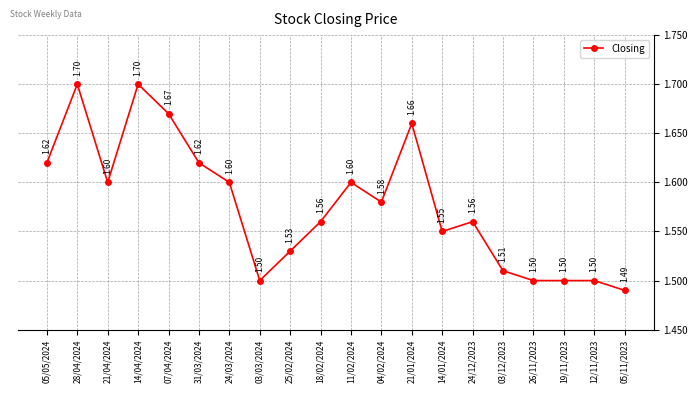

Is it true that the value at 21/01/2024 is 1.7?

True